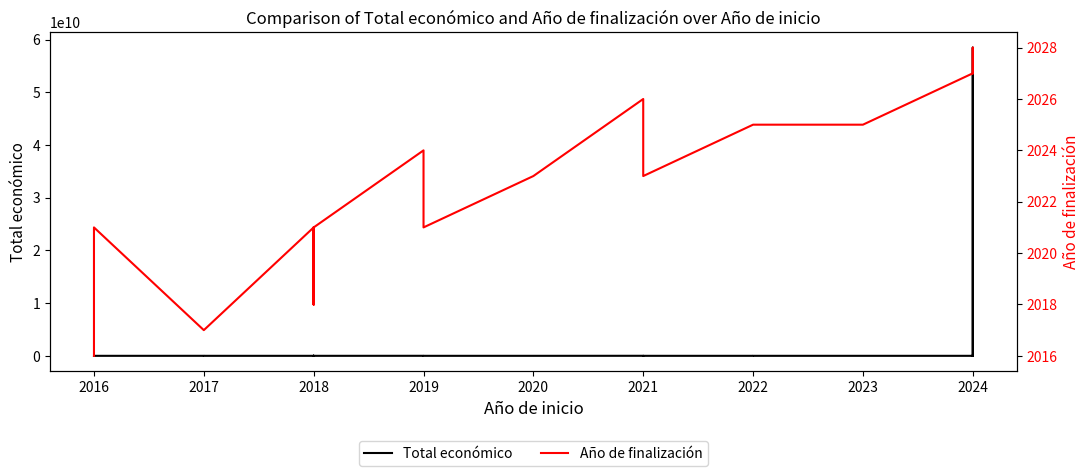

Reading left to right, what are all the values shown in this chart?

Total económico: 7980	42914	2464572	71800	193727	46300	165000	544637	19478	3013874	8701686	6401275	342118	5335254	511047	331548	7031291	3315951	543365	430411	562446	395340	599480	566298	598609	1742069	614907	593715	58462941715	599898	506703
Año de finalización: 2016	2021	2017	2017	2021	2018	2021	2020	2018	2018	2018	2018	2021	2024	2021	2023	2026	2026	2023	2023	2023	2025	2025	2025	2027	2028	2027	2027	2027	2027	2027